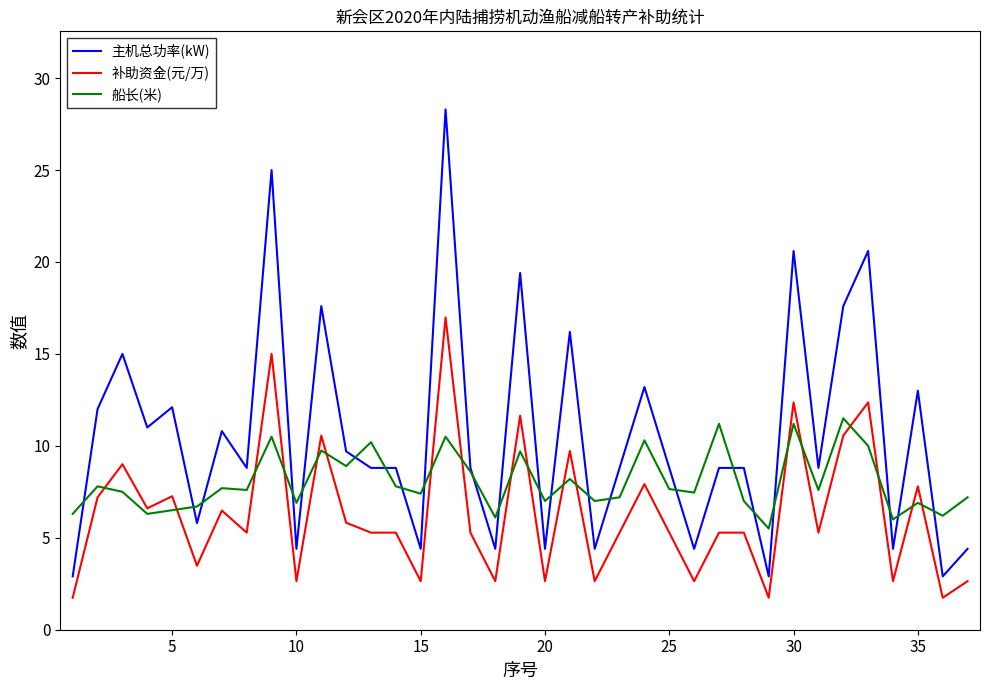

What is the maximum value for 主机总功率(kW)?

28.3